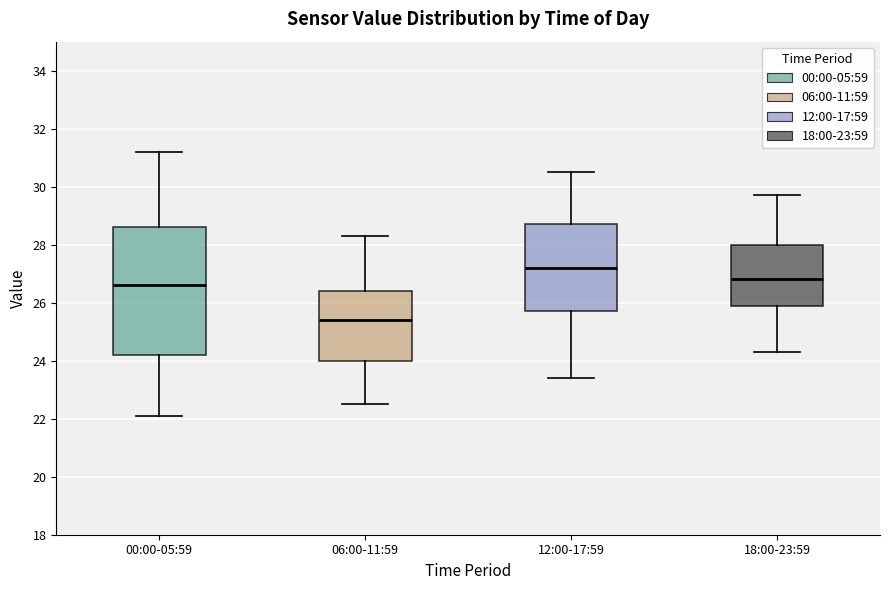

Where does the median line of the box for 06:00-11:59 sit on the y-axis? The values are not printed on the chart, so give them approximately, as read against the axis.

25.4